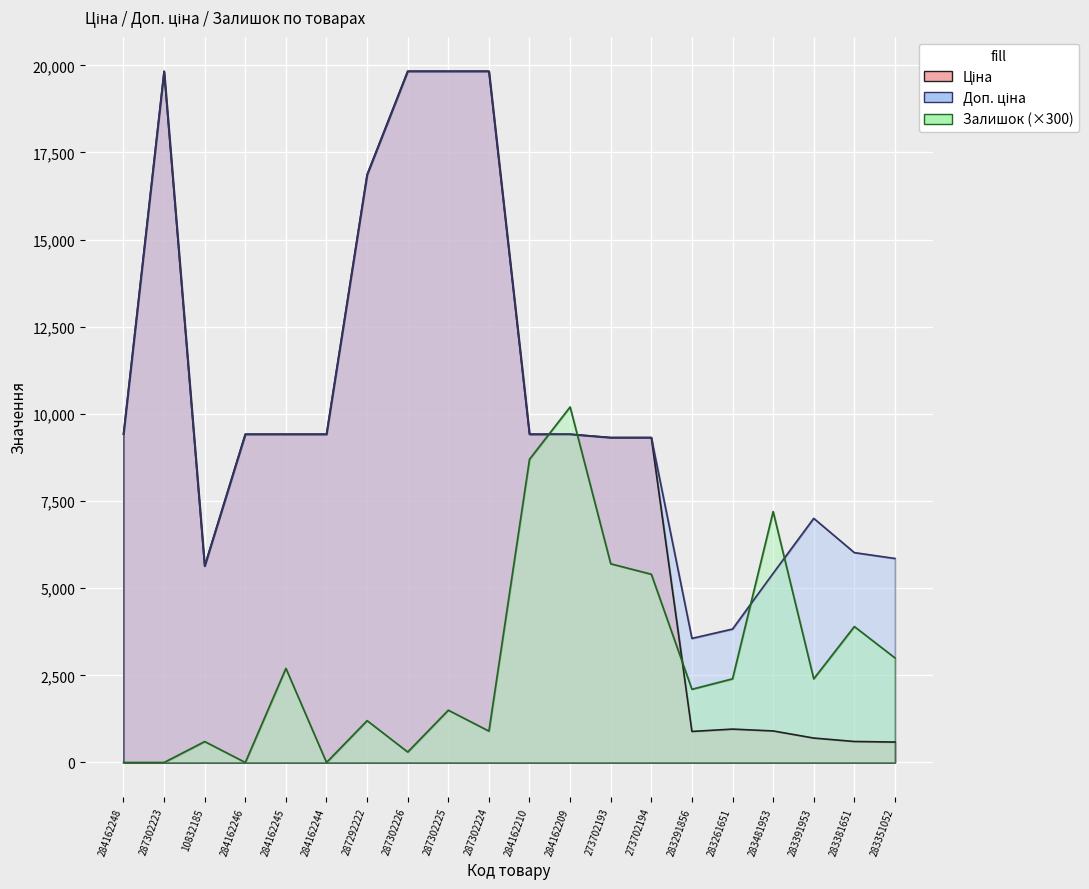

At which category does Доп. ціна reach its first local valley?

10832185